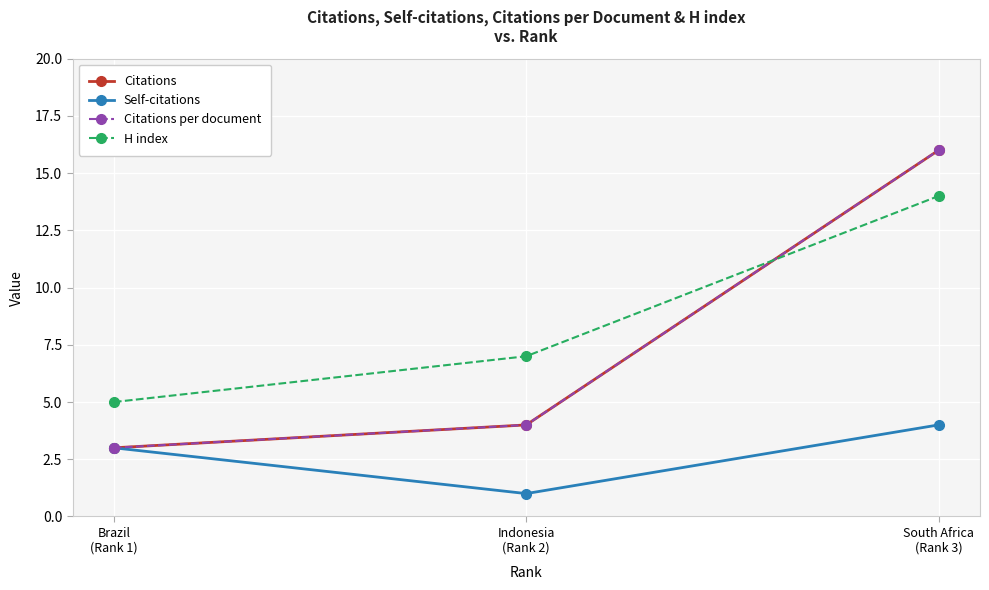

Is this an area chart (filled region under the line)?

No